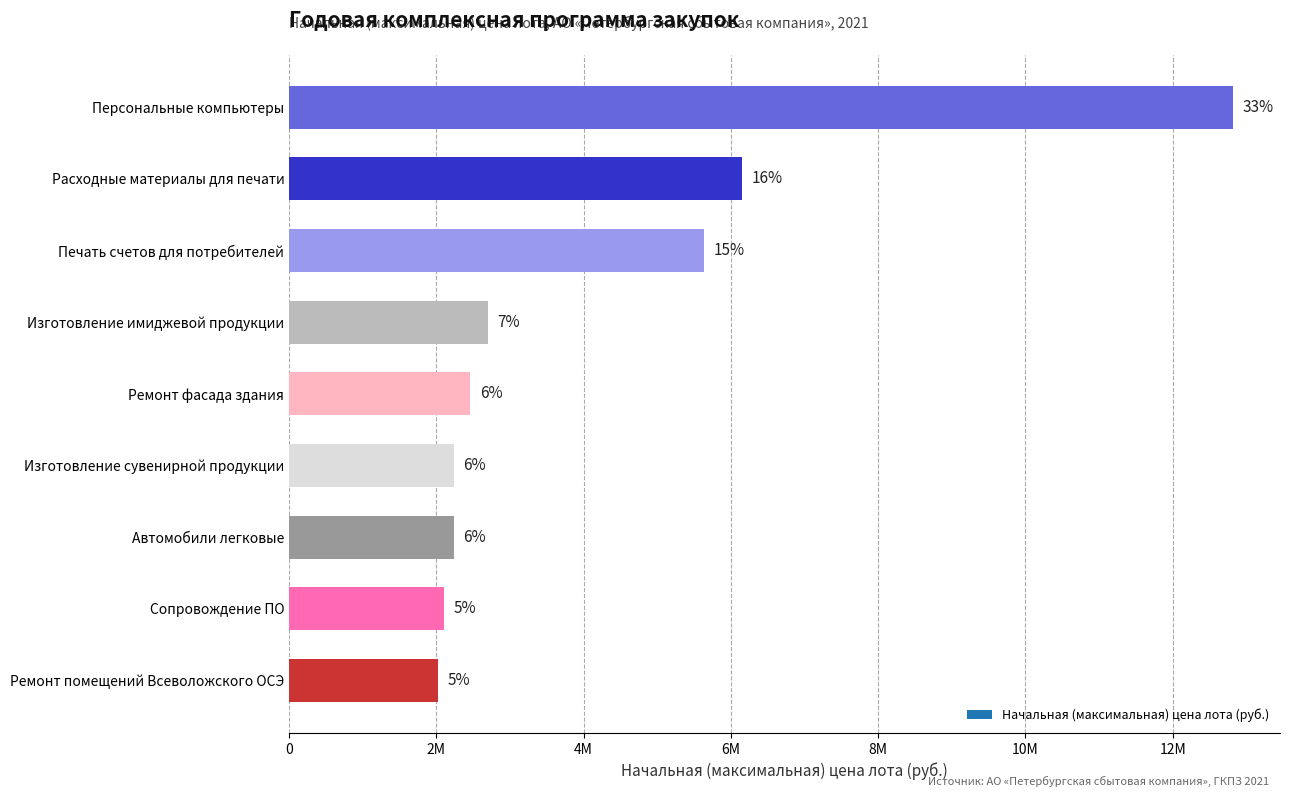

List the labels in order of value, largest first.

Персональные компьютеры, Расходные материалы для печати, Печать счетов для потребителей, Изготовление имиджевой продукции, Ремонт фасада здания, Изготовление сувенирной продукции, Автомобили легковые, Сопровождение ПО, Ремонт помещений Всеволожского ОСЭ